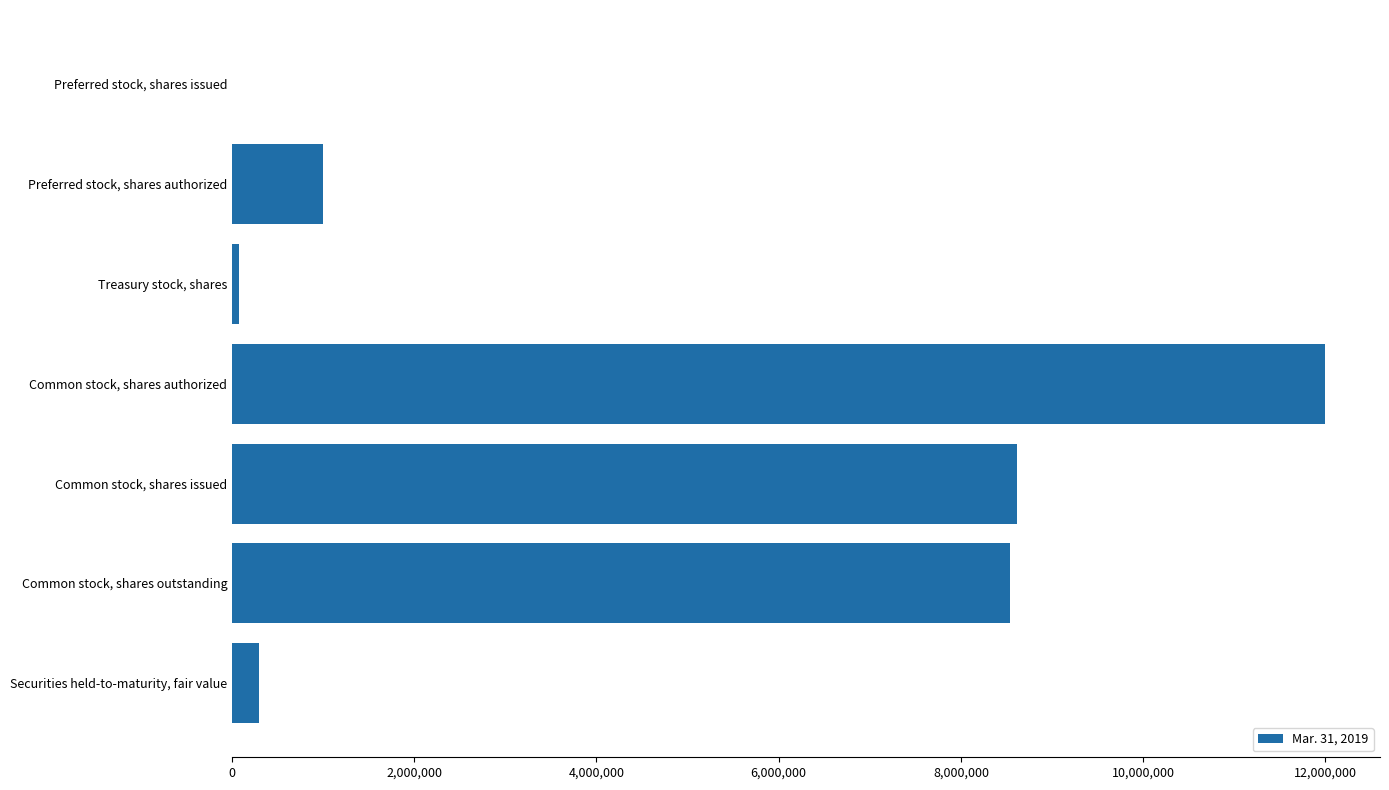

How many values are above zero?

6